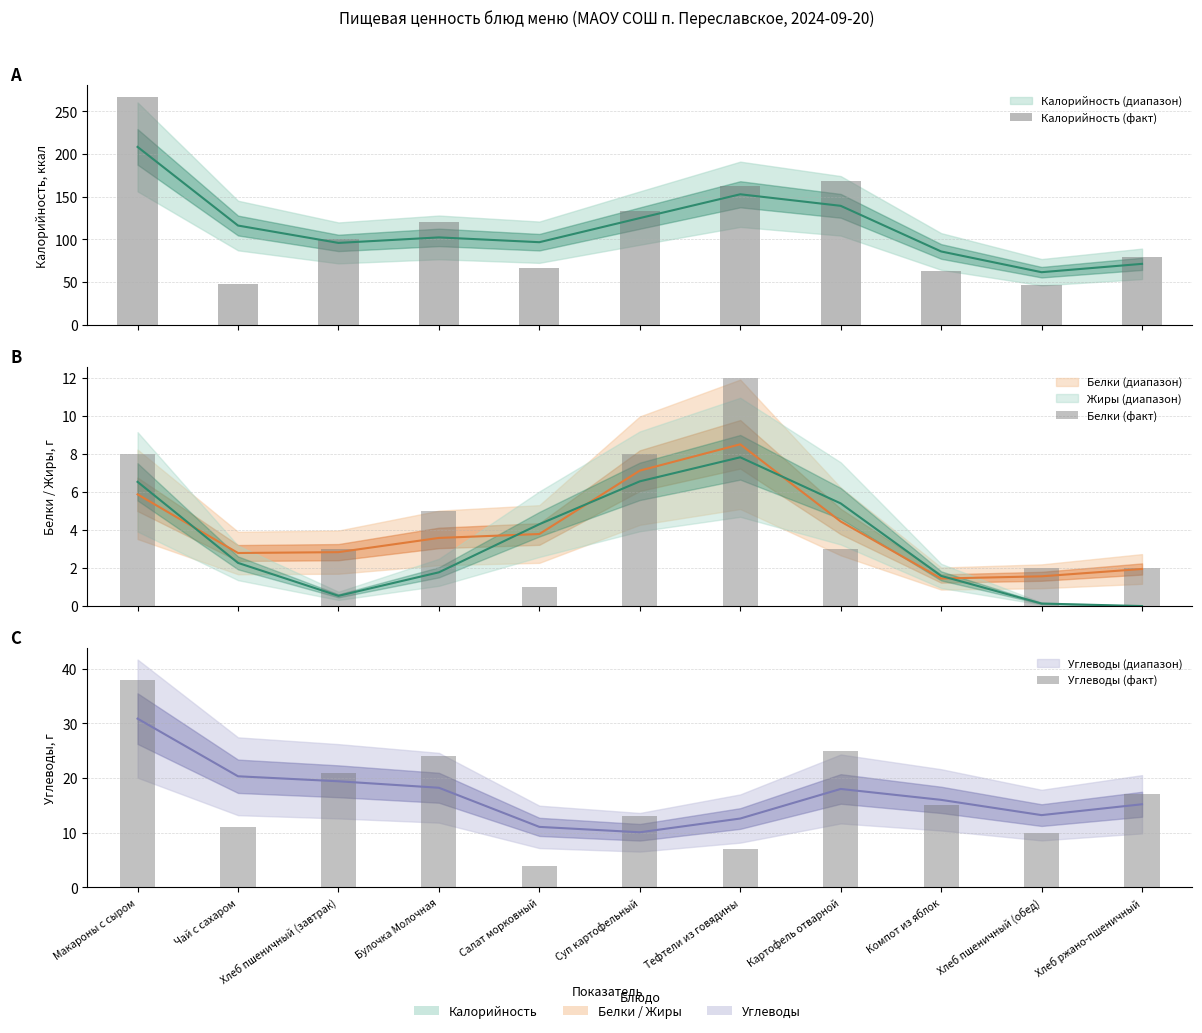

What is the sum of the Углеводы (факт) values at Булочка Молочная and Чай с сахаром?

35